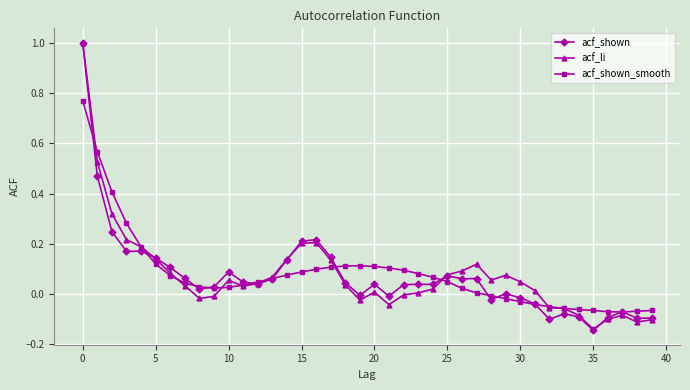

What is the highest value of the acf_li series?

1.0